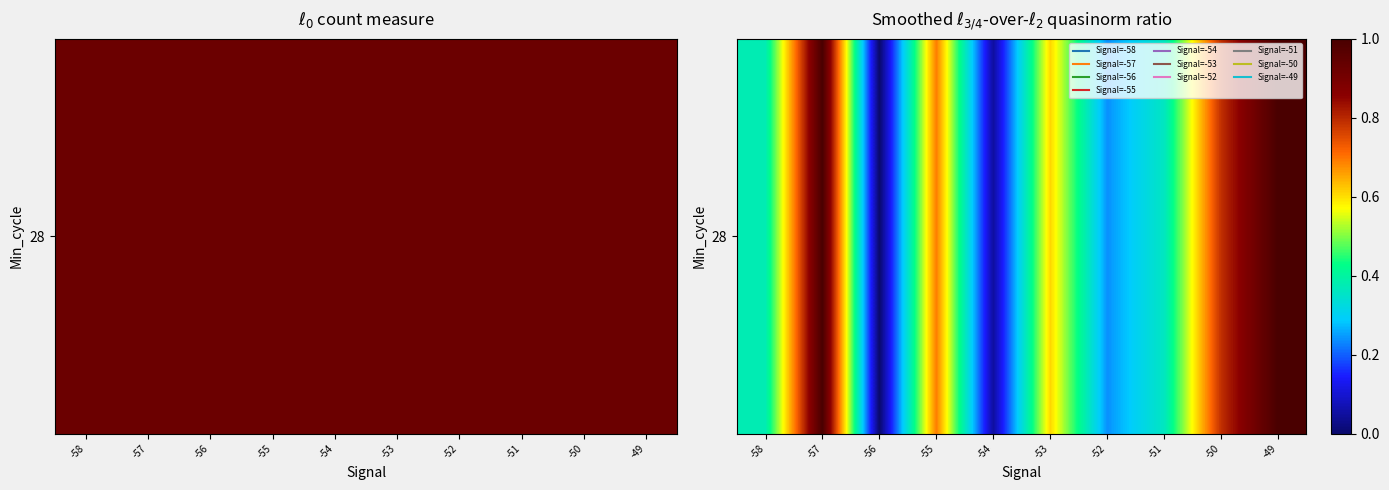

What is the sum of all values?

5.1